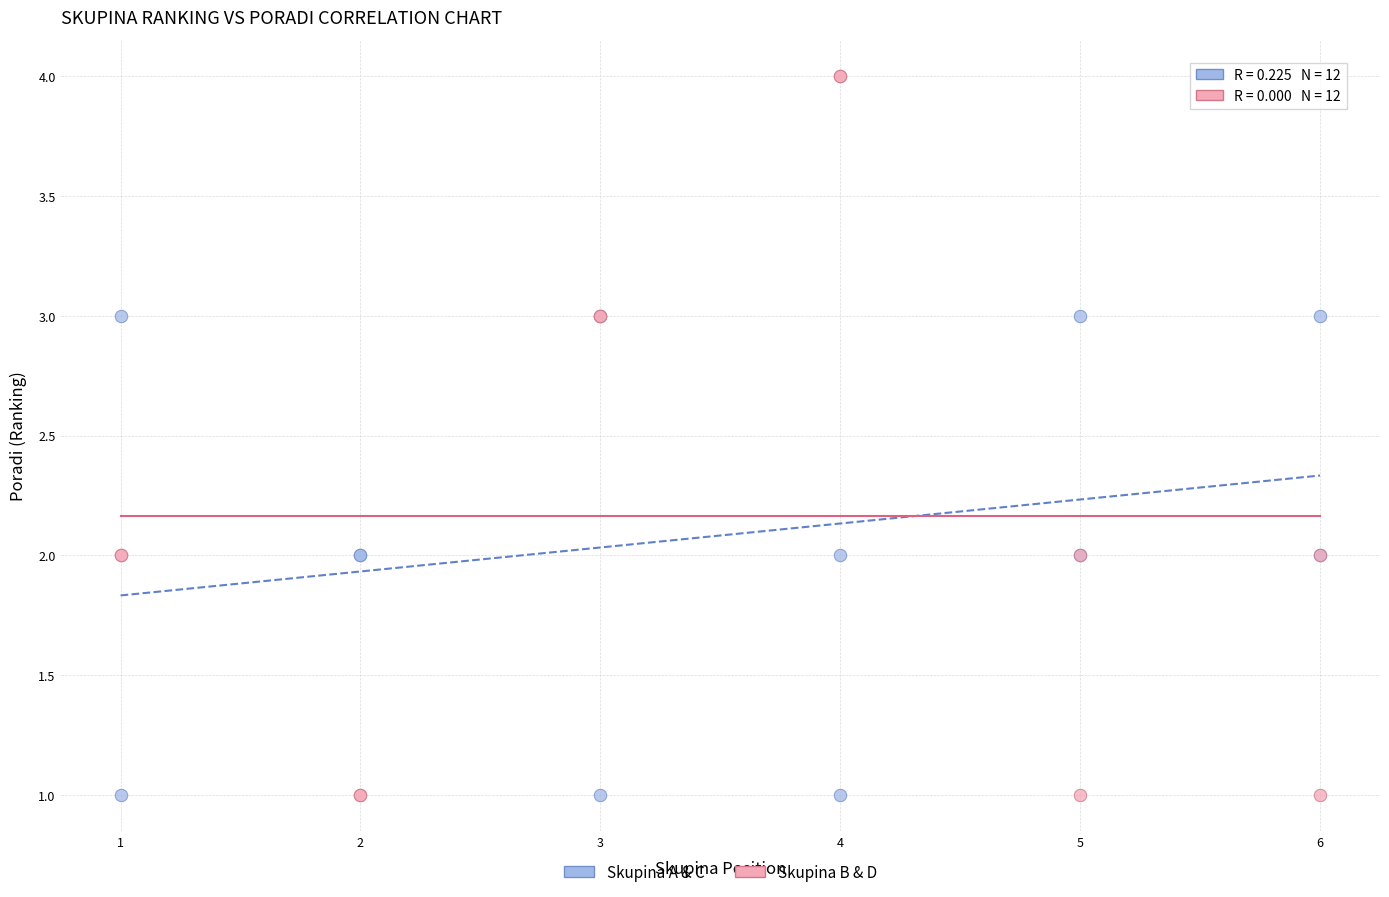

Which series contains the highest Y value?

Skupina B & D